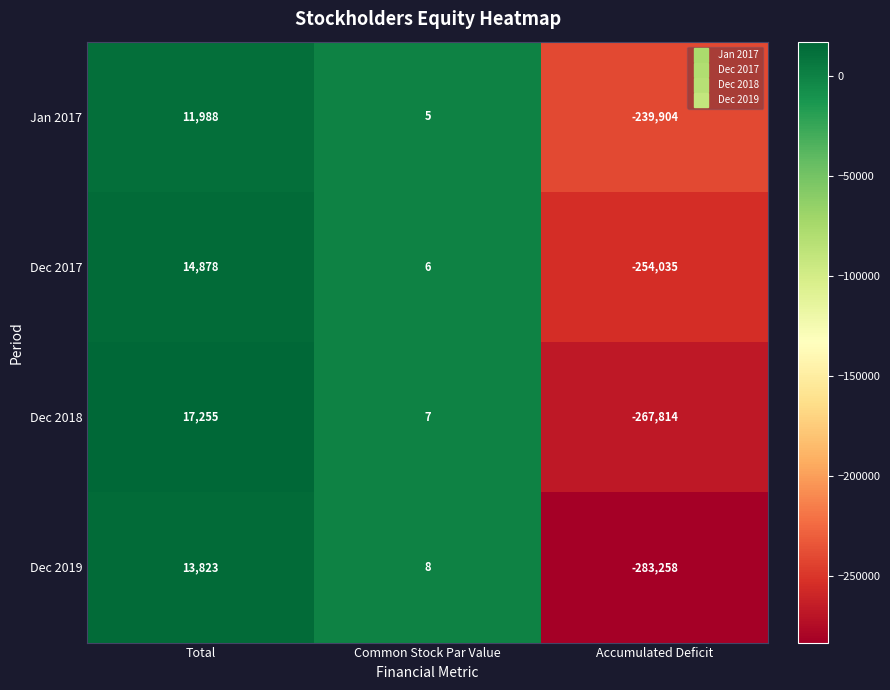

Which series has the largest total across all categories?

Jan 2017